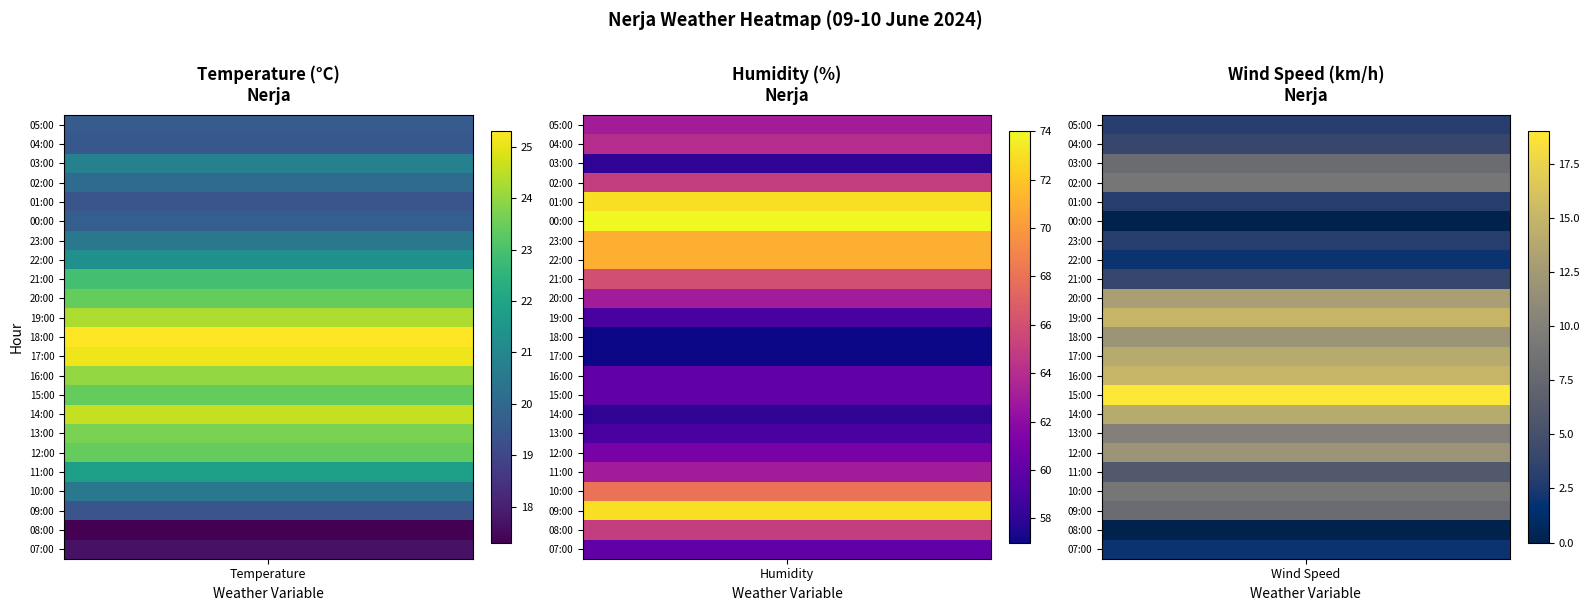

True or false: Humidity has a value of 57.0 at 18:00.

True